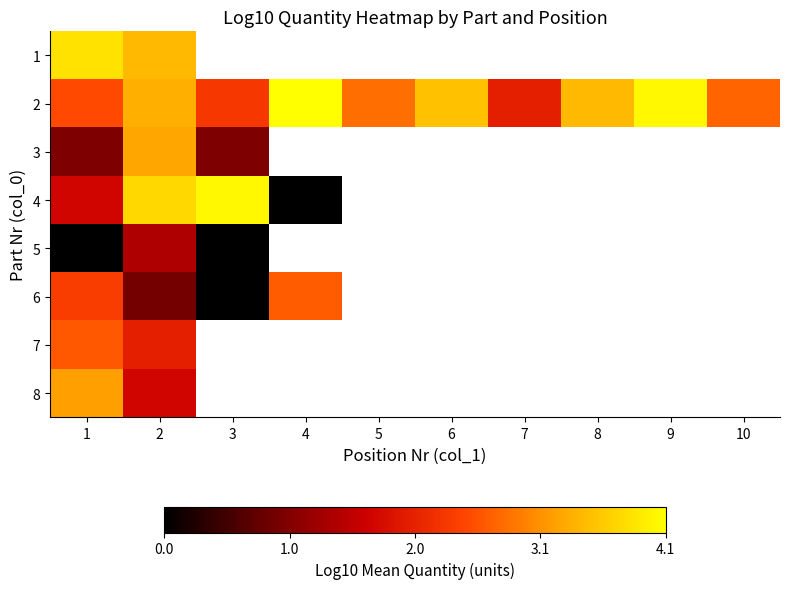

Rank the categories by 5 value from lowest to highest.

1, 3, 2, 4, 5, 6, 7, 8, 9, 10